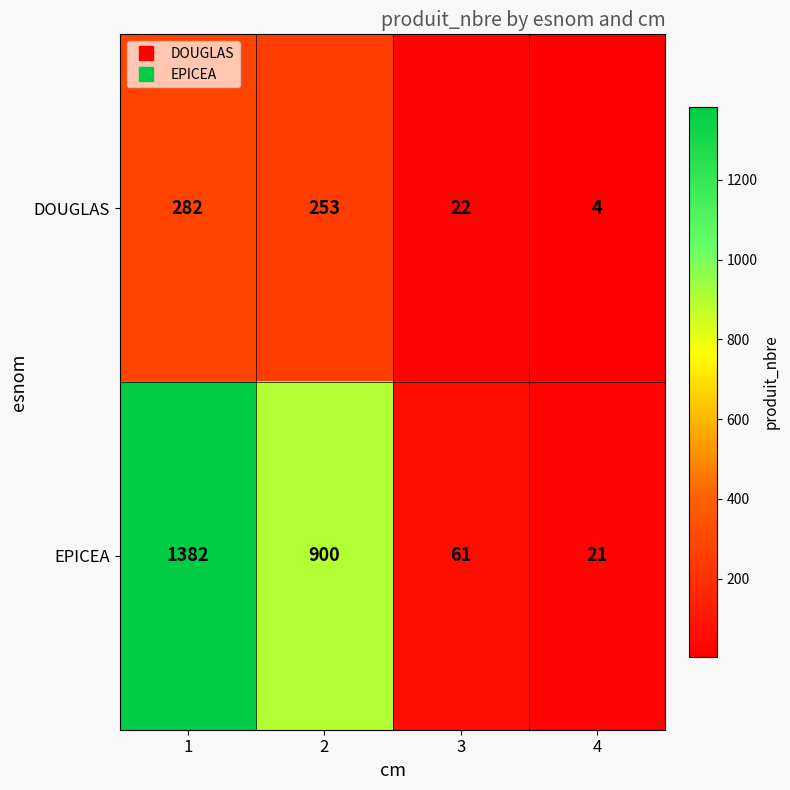

What is the sum of the EPICEA values at 1 and 4?

1403